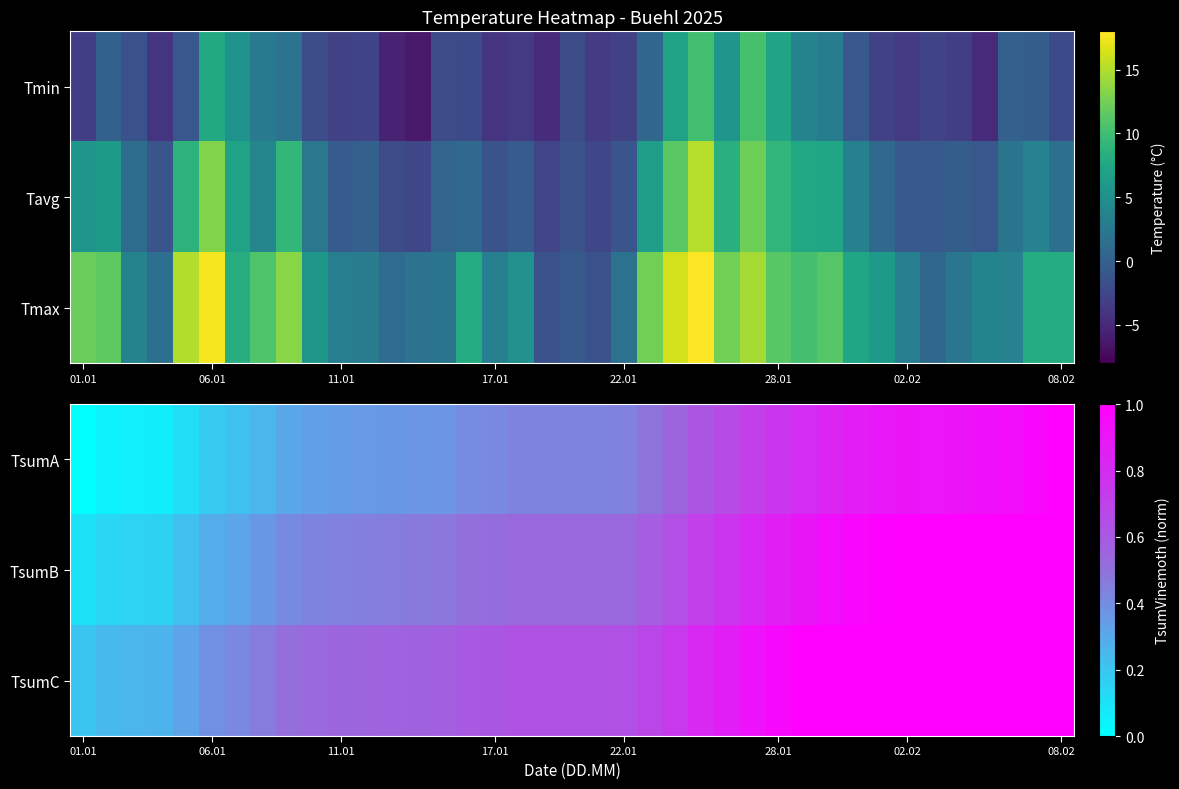

Which category has the lowest value in the TsumB series?

01.01